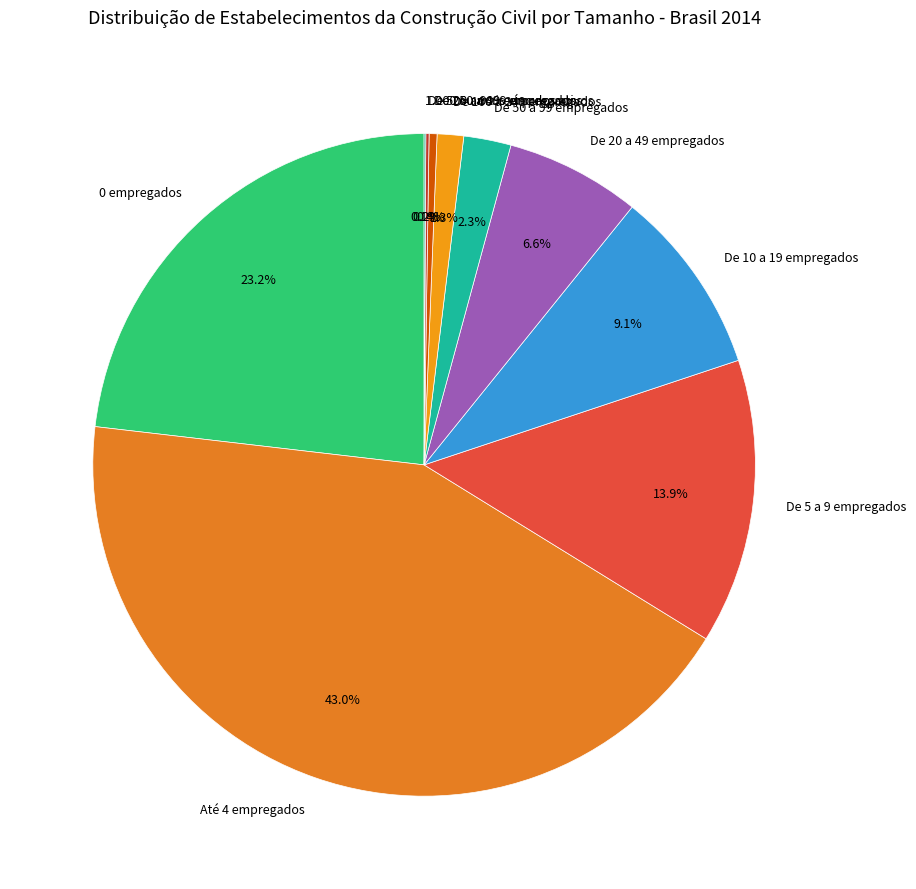

Which has a higher value, De 20 a 49 empregados or Até 4 empregados?

Até 4 empregados